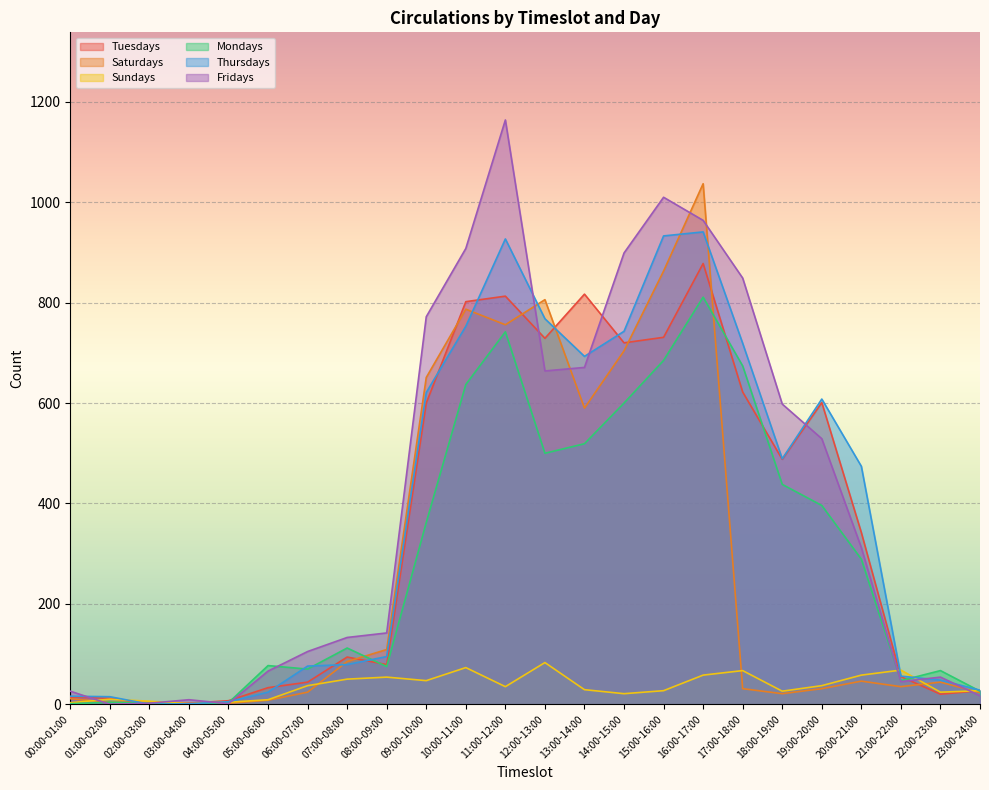

What is the total value across all series at 10:00-11:00?

3960